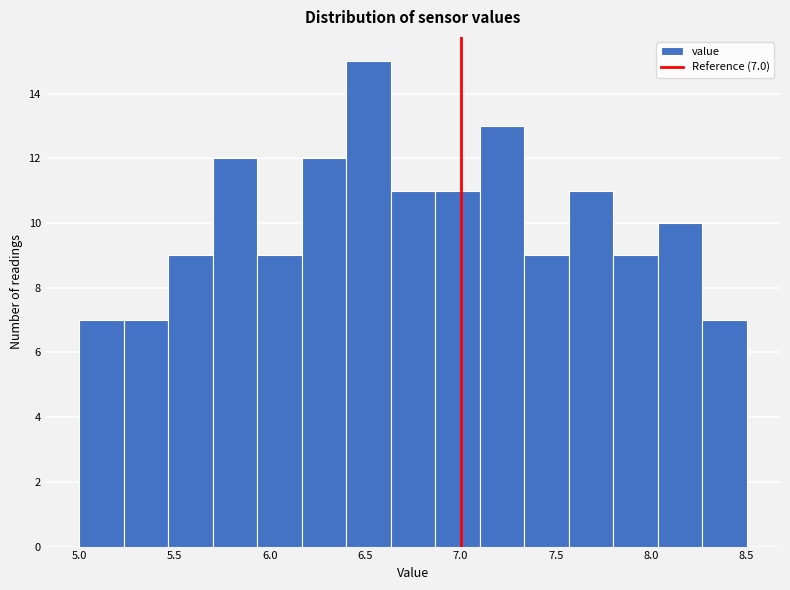

Over which range of the x-axis is the bar tallest?

6.40 to 6.65